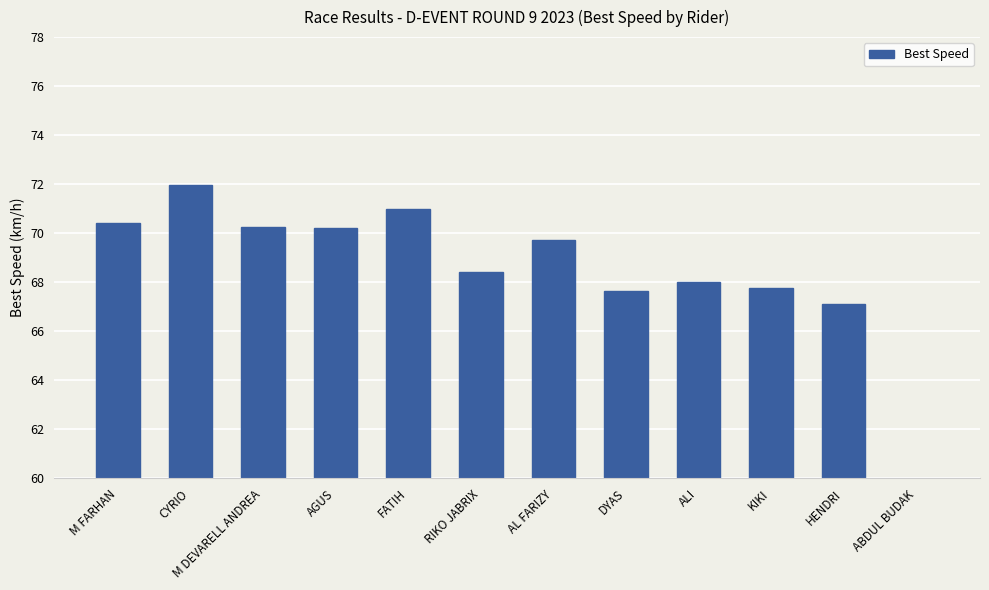

Where is the data nearest to the value 35?

HENDRI